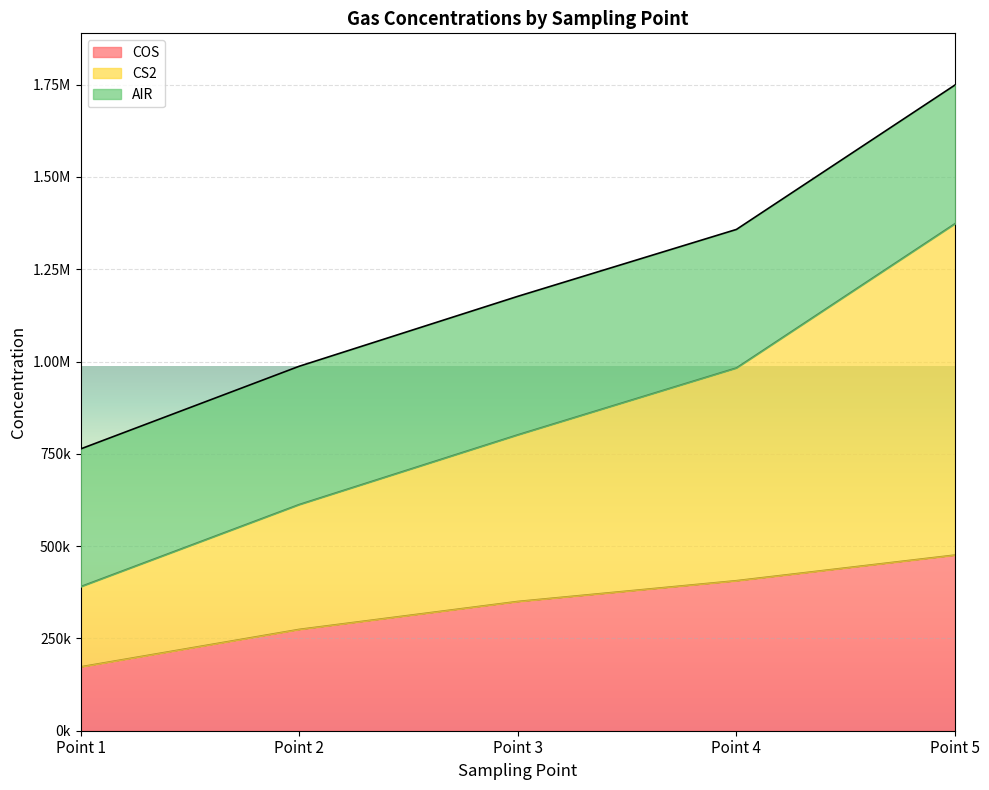

Which category has the highest value across all series?

Point 5